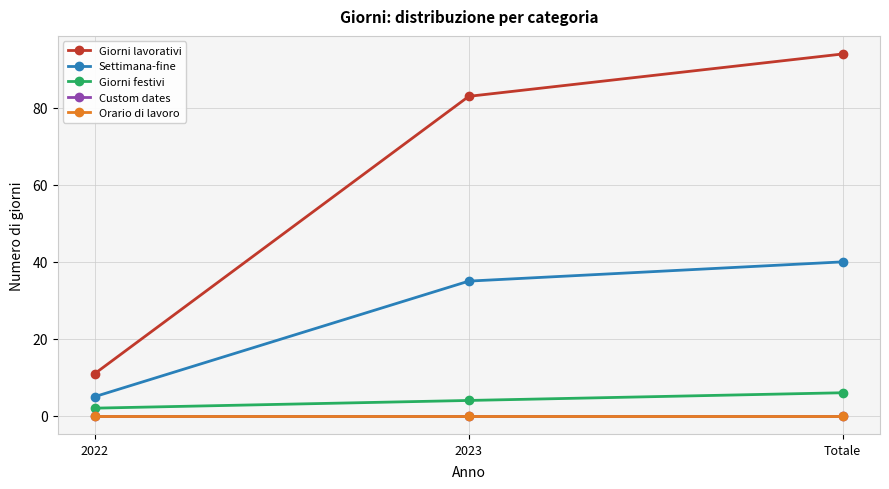

Does the chart have visible grid lines?

Yes